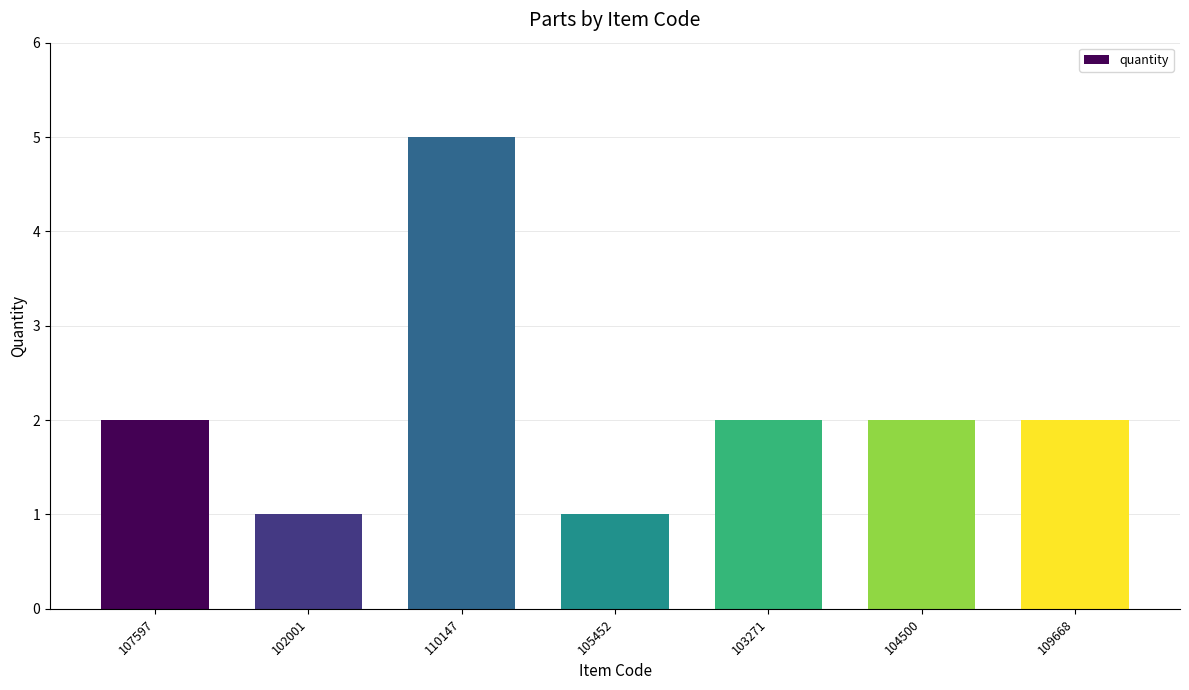

What is the maximum value shown in the chart?

5